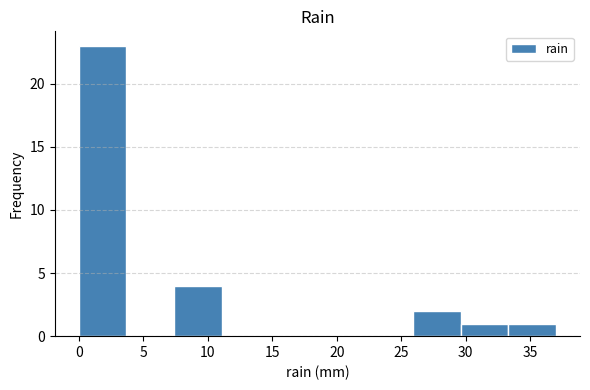

Over which range of the x-axis is the bar tallest?

0.0 to 3.7